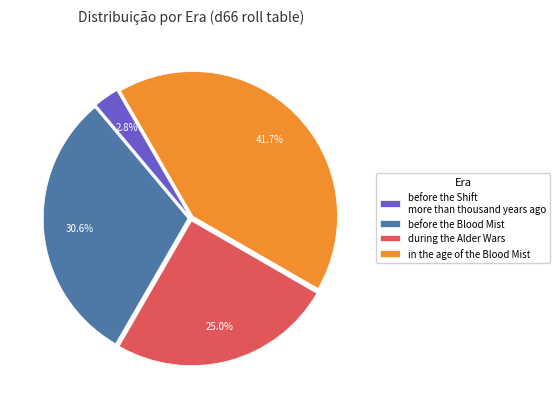

Is there any slice that represents more than half of the pie?

No